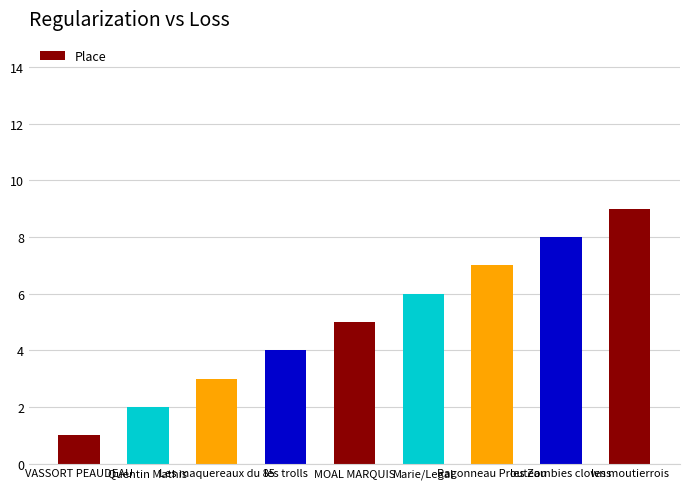

What is the difference between the maximum and minimum values?

8